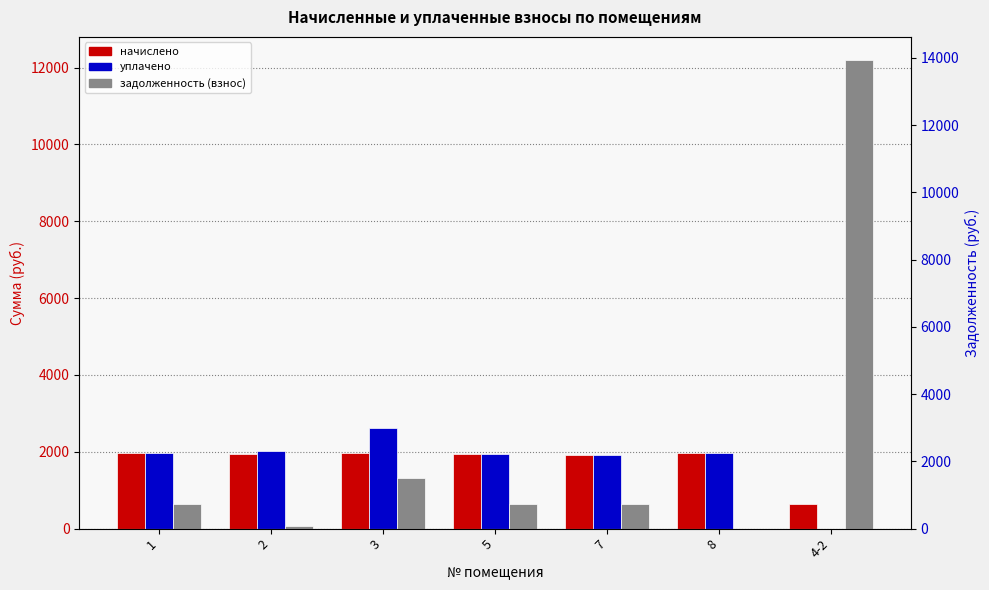

What are all the series names shown in the legend?

начислено, уплачено, задолженность (взнос)